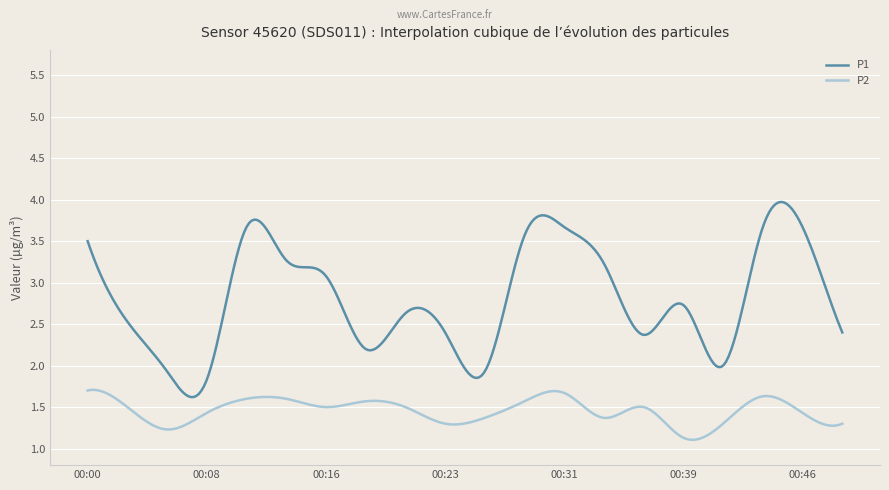

What is the minimum value for P2?

1.1